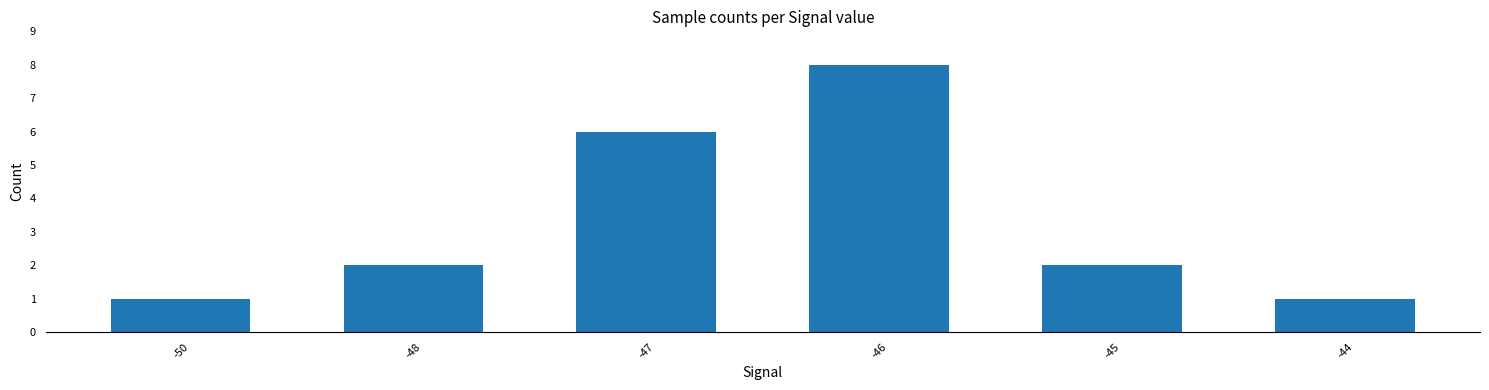

Approximately how many times larger is the value at -48 compared to -45?

1.0